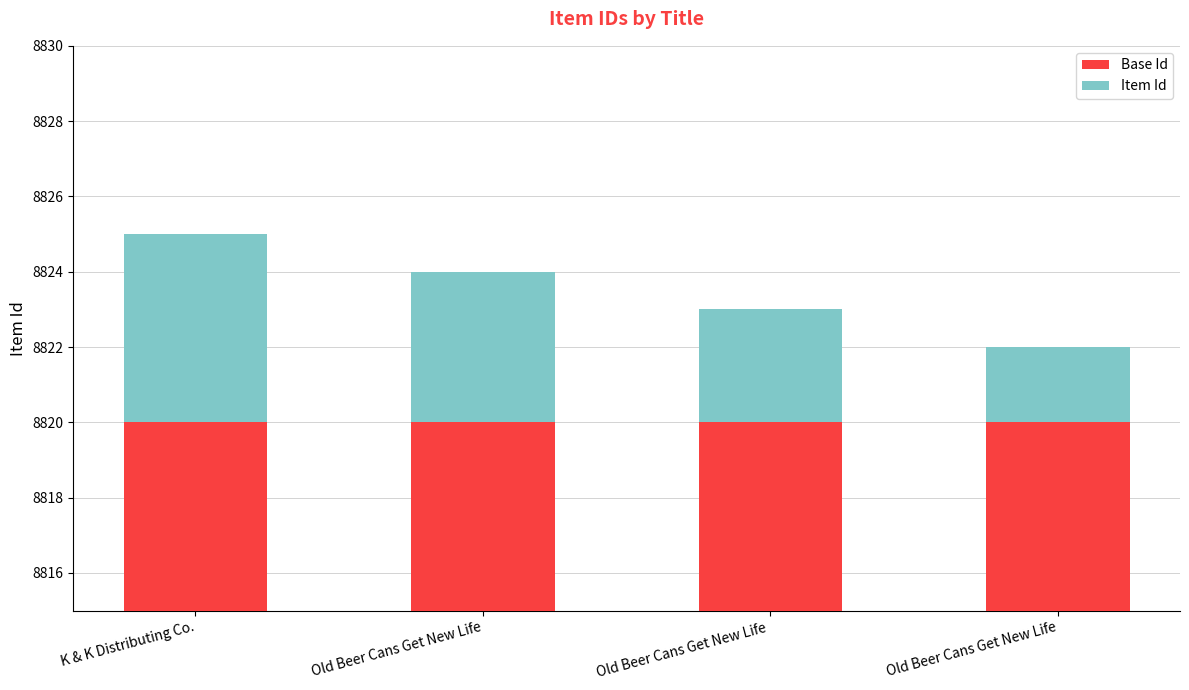

How many data points in Item Id are above 4?

1